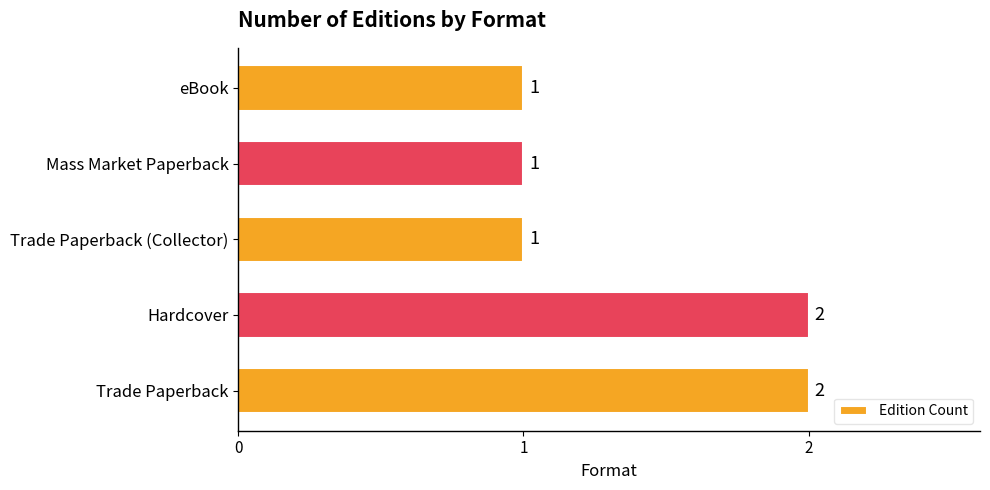

Is it true that the value at Hardcover is 2?

True